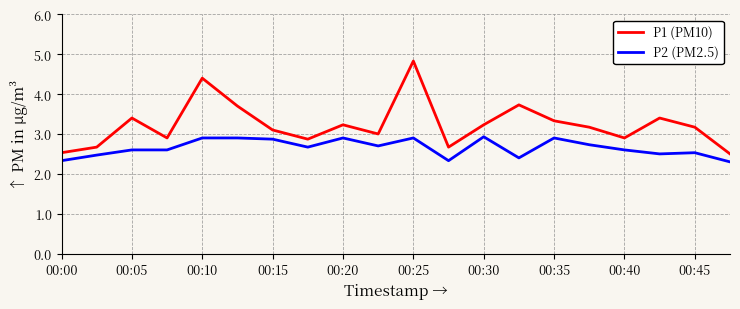

Which series has the largest total across all categories?

P1 (PM10)